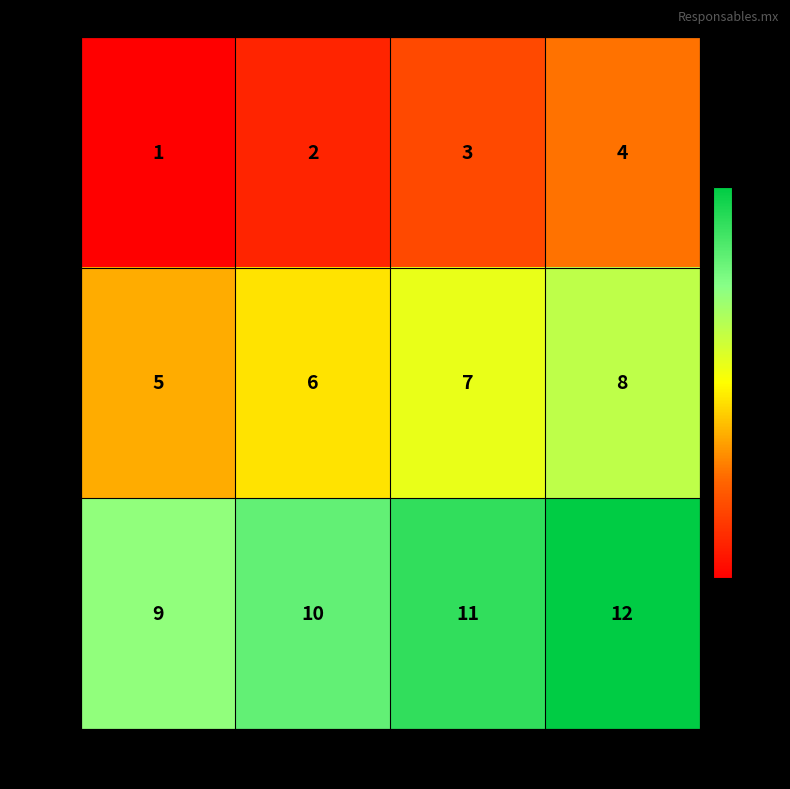

Reading left to right, what are all the values shown in this chart?

2018: Q1=1	Q2=2	Q3=3	Q4=4
2019: Q1=5	Q2=6	Q3=7	Q4=8
2020: Q1=9	Q2=10	Q3=11	Q4=12